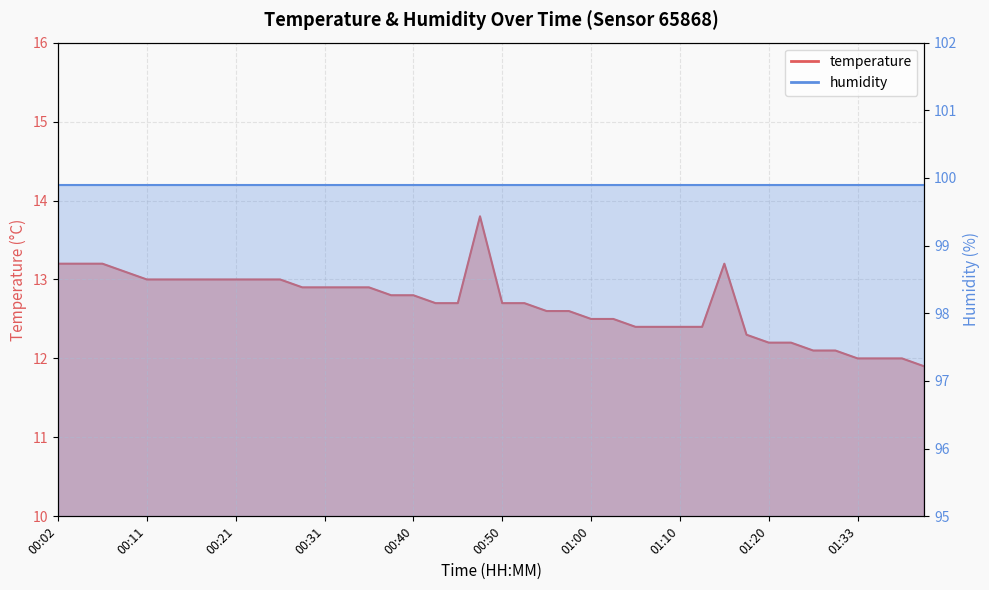

What is the maximum value shown in the chart?

13.8